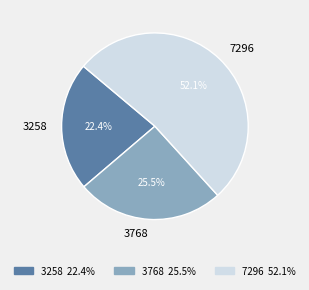

To the nearest percent, what is the combined percentage of 3768 and 3258?

48%